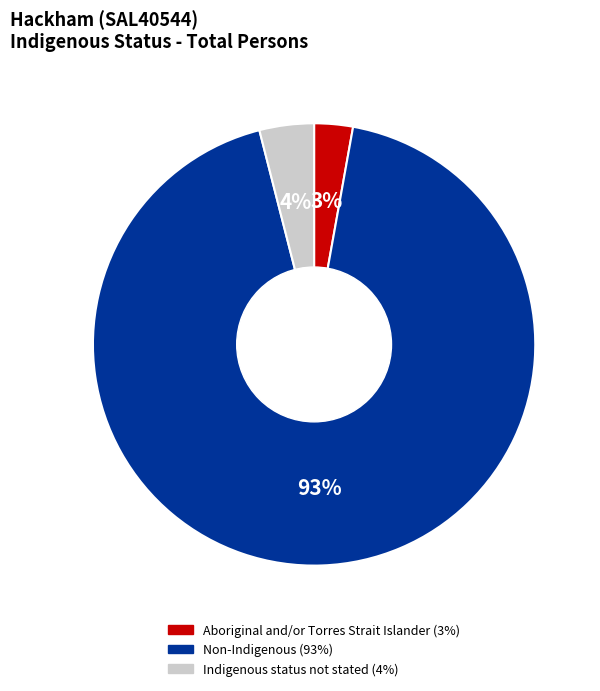

Rank the categories by value from highest to lowest.

Non-Indigenous, Indigenous status not stated, Aboriginal and/or Torres Strait Islander